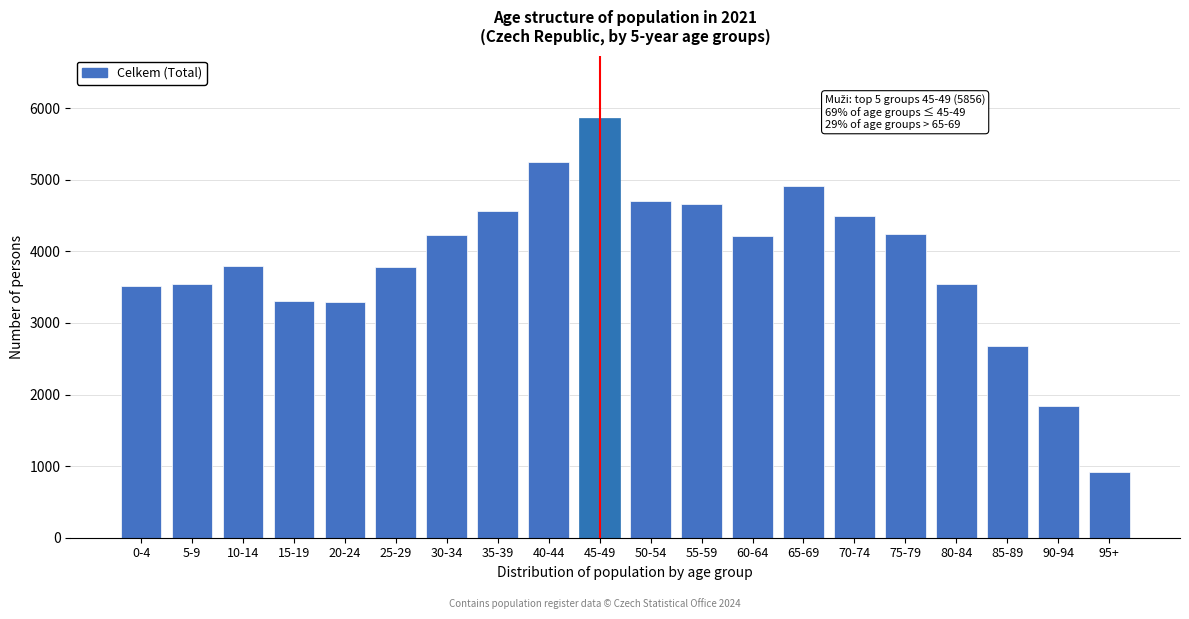

What is the value of the 8th bar from the left?

4560